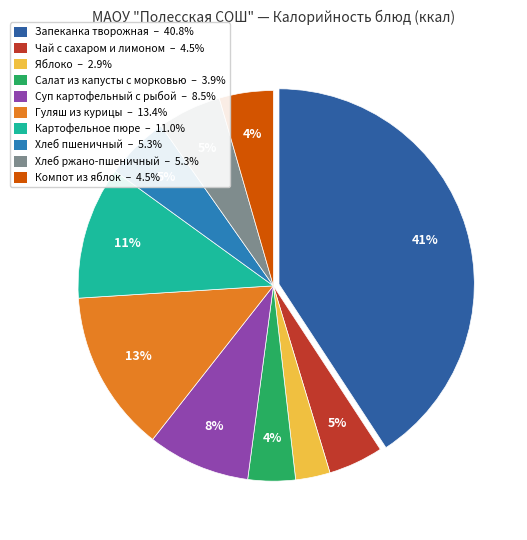

What is the ratio of the value at Хлеб ржано-пшеничный to the value at Запеканка творожная?

0.1